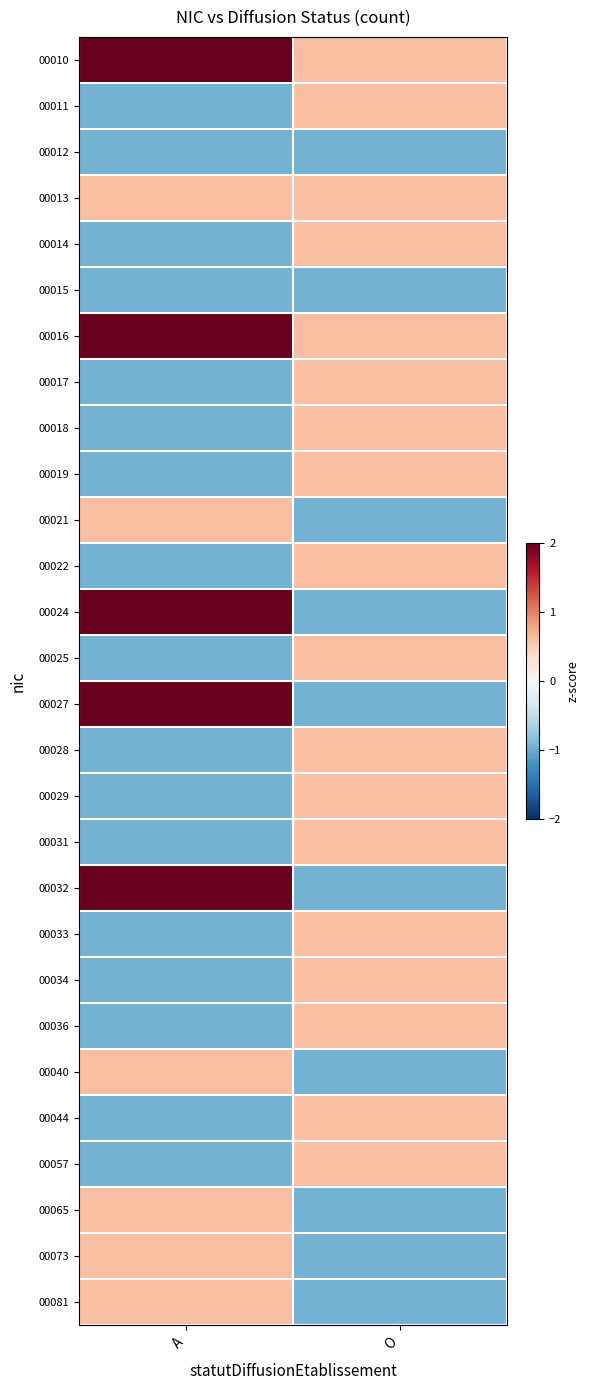

True or false: 00022 has a value of -0.9 at A.

True